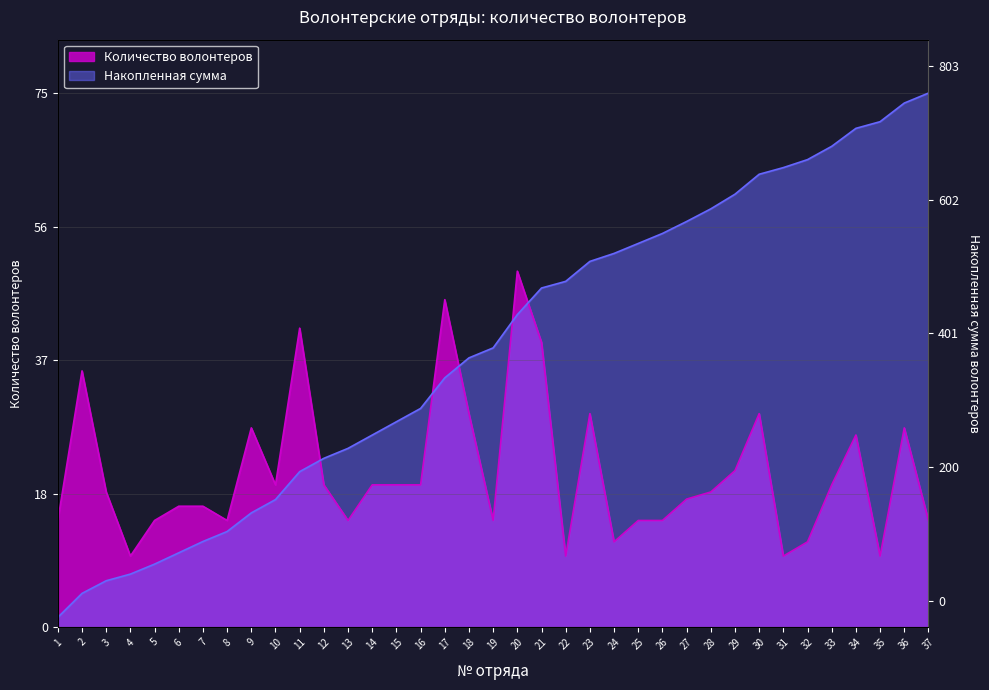

The value of Количество волонтеров at 37 is 10.4. True or false?

False